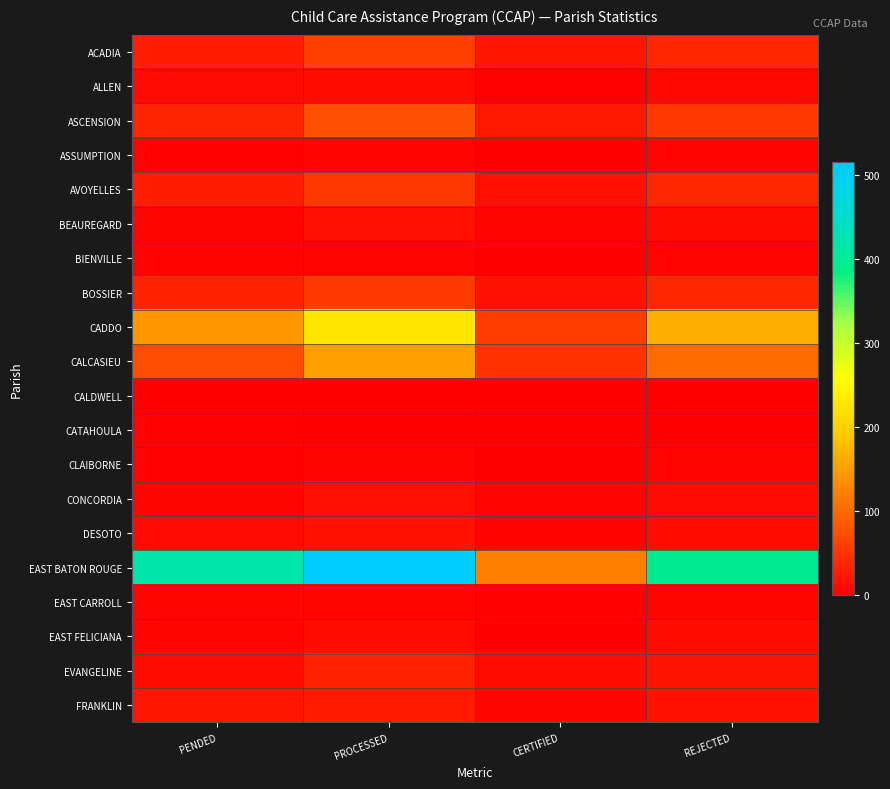

At which category is the sum across all series the highest?

PROCESSED